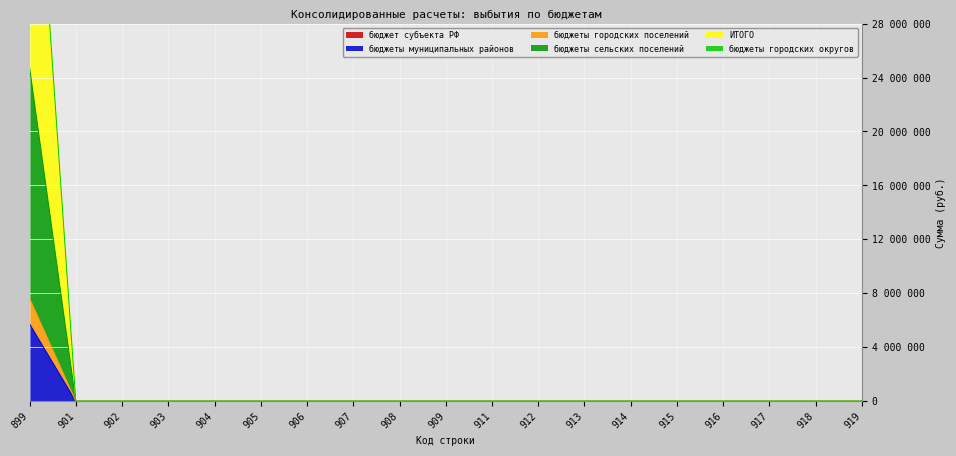

What is the average value of the бюджеты муниципальных районов series?

302018.8